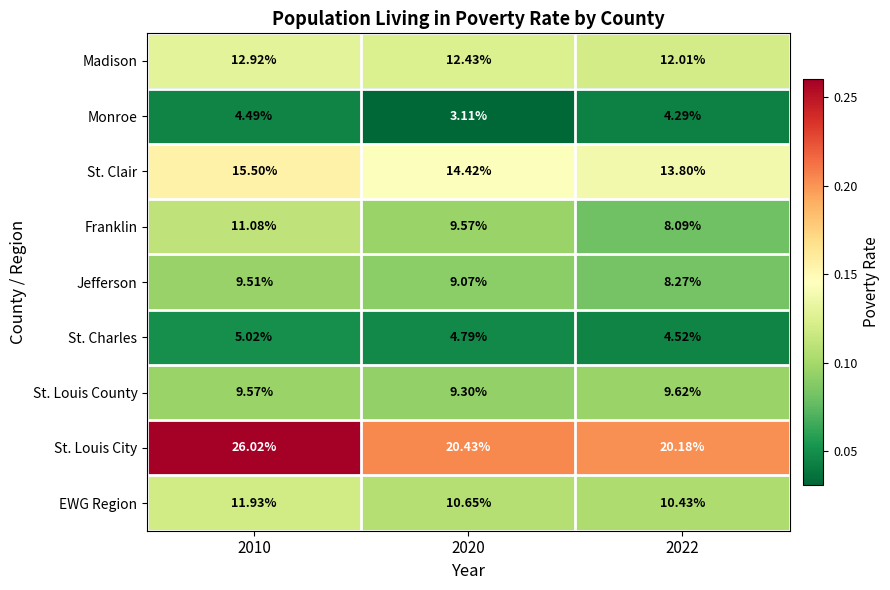

At which category is the sum across all series the highest?

2010